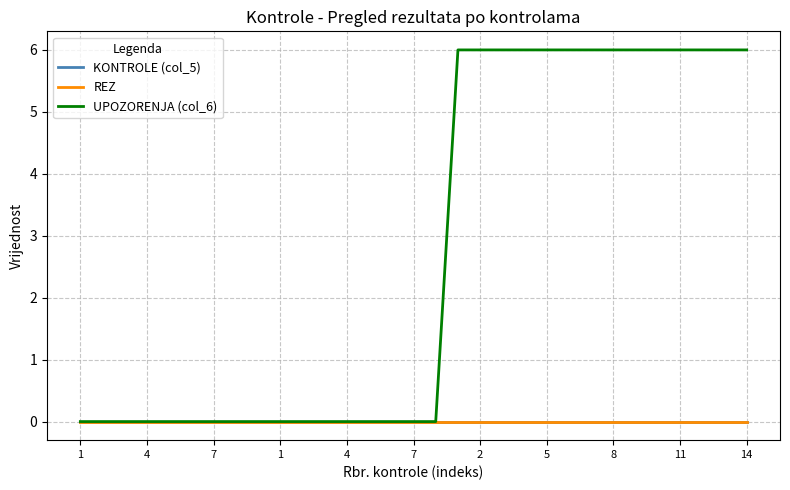

Where is UPOZORENJA (col_6) nearest to the value 3?

1